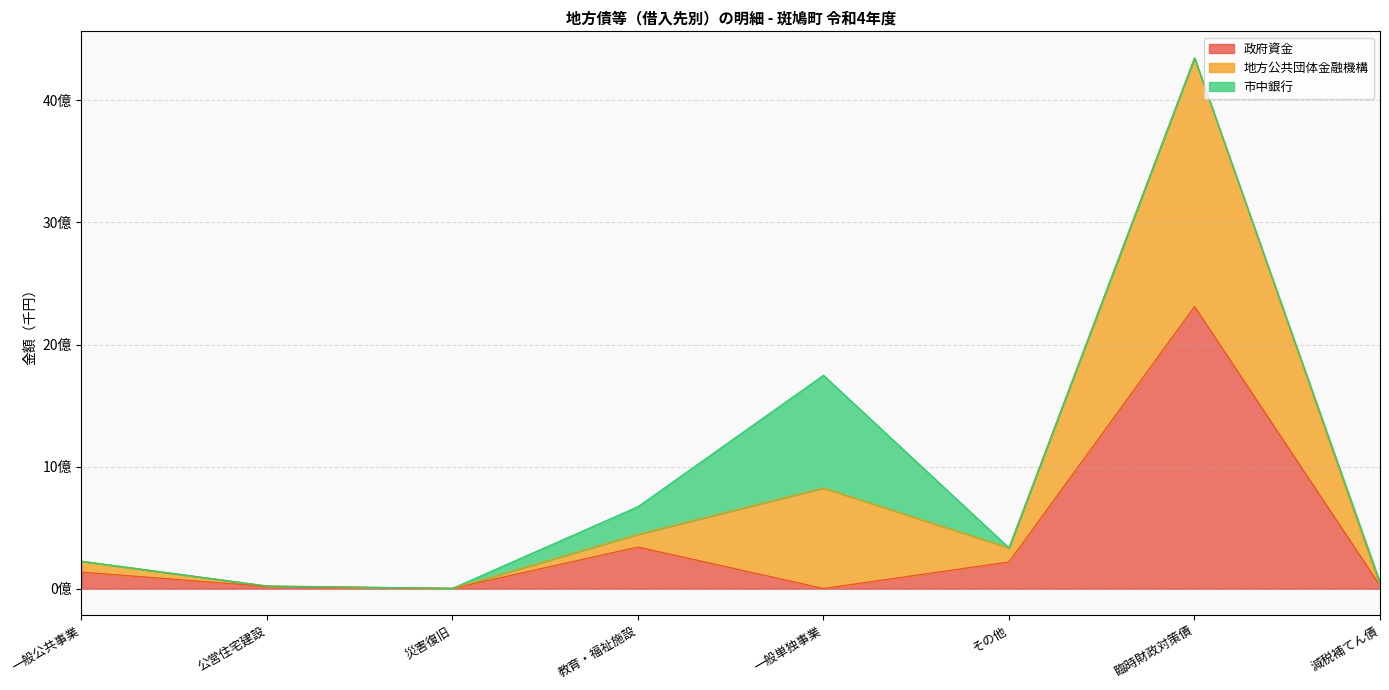

Does the chart display data point markers on the line(s)?

No